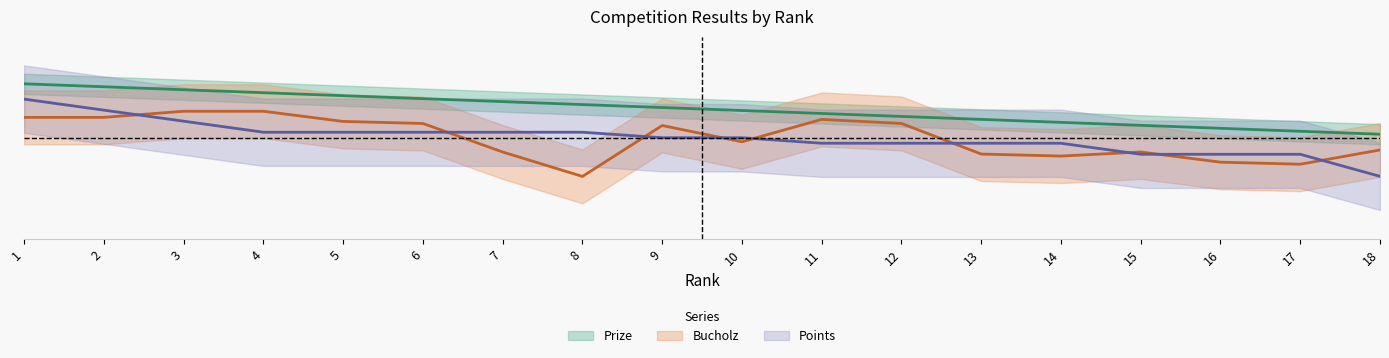

True or false: Prize has more than 1 interior local peaks.

False